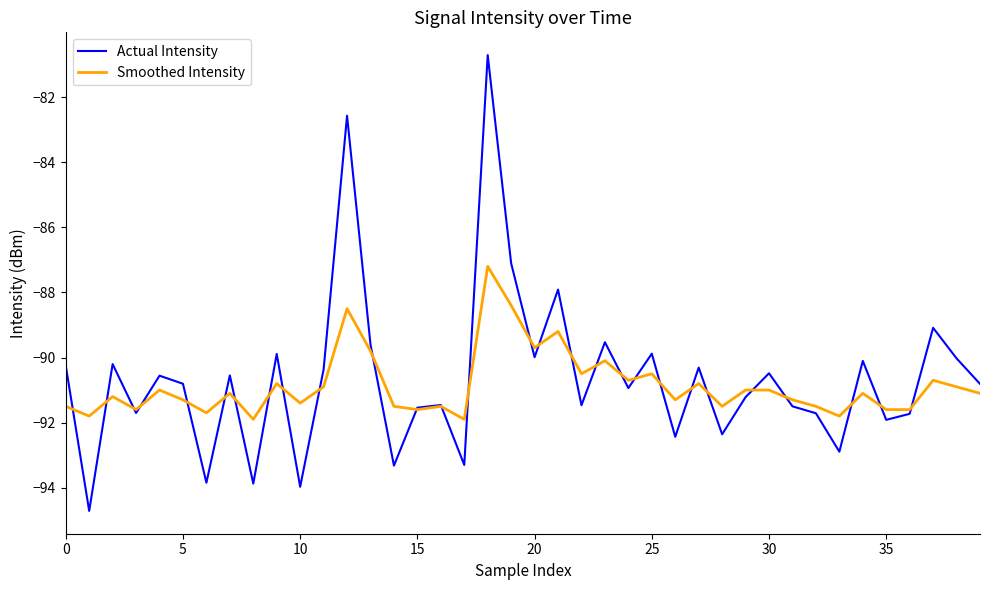

Which series has the largest range (max minus min)?

Actual Intensity